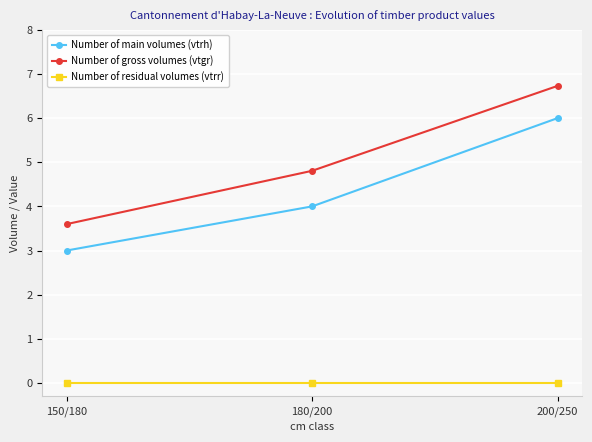

Rank the series by their maximum value, from highest to lowest.

Number of gross volumes (vtgr), Number of main volumes (vtrh), Number of residual volumes (vtrr)